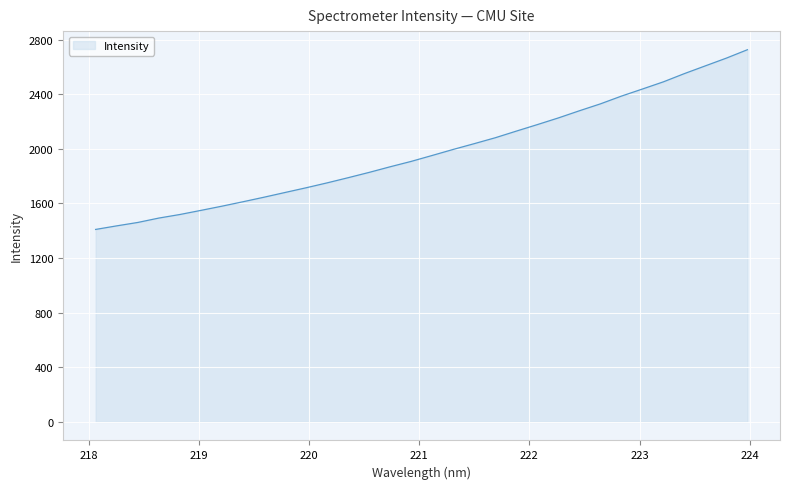

What is the maximum value shown in the chart?

2726.7